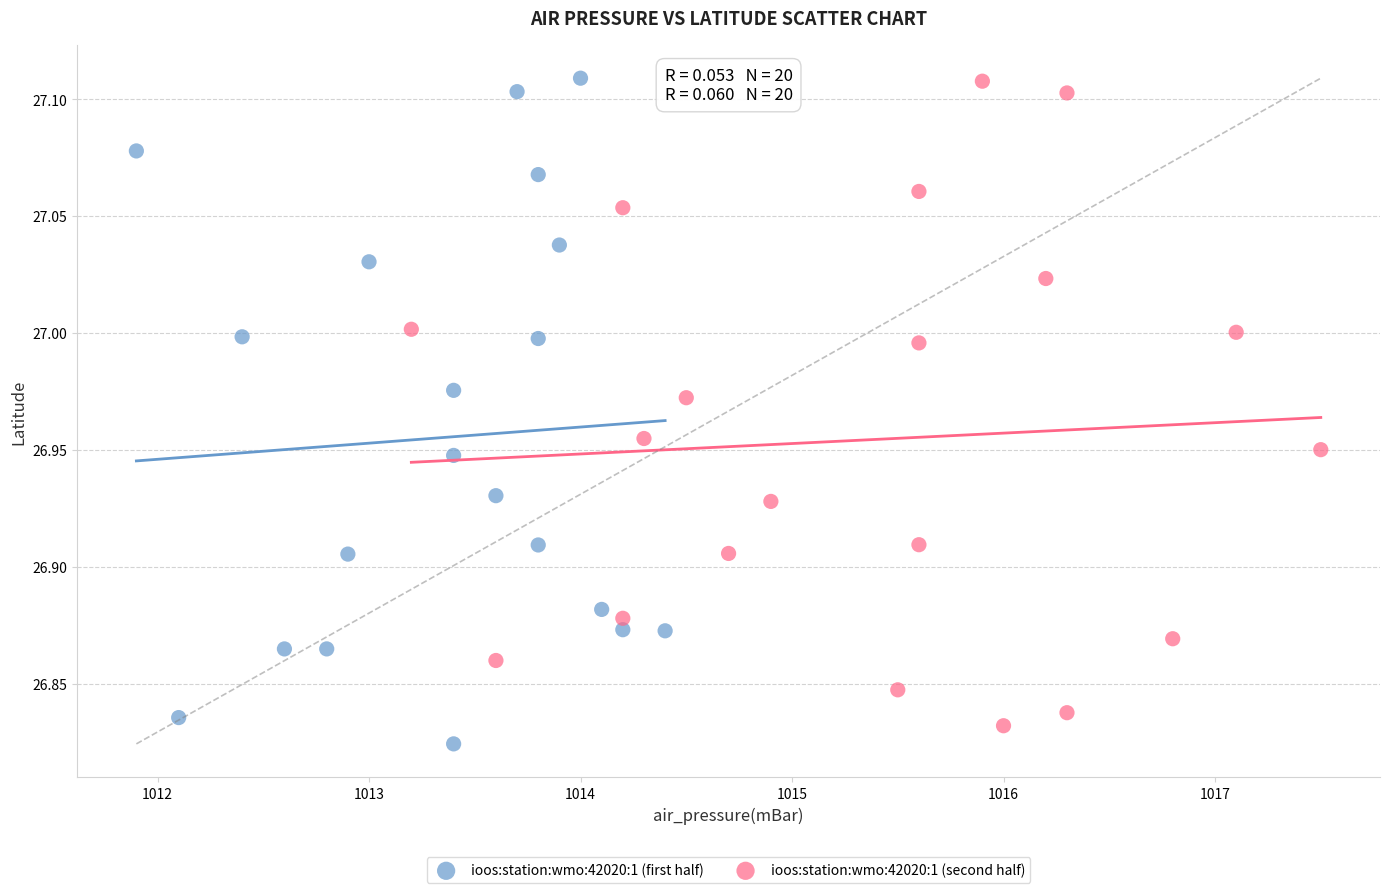

What are all the series names shown in the legend?

ioos:station:wmo:42020:1 (first half), ioos:station:wmo:42020:1 (second half)